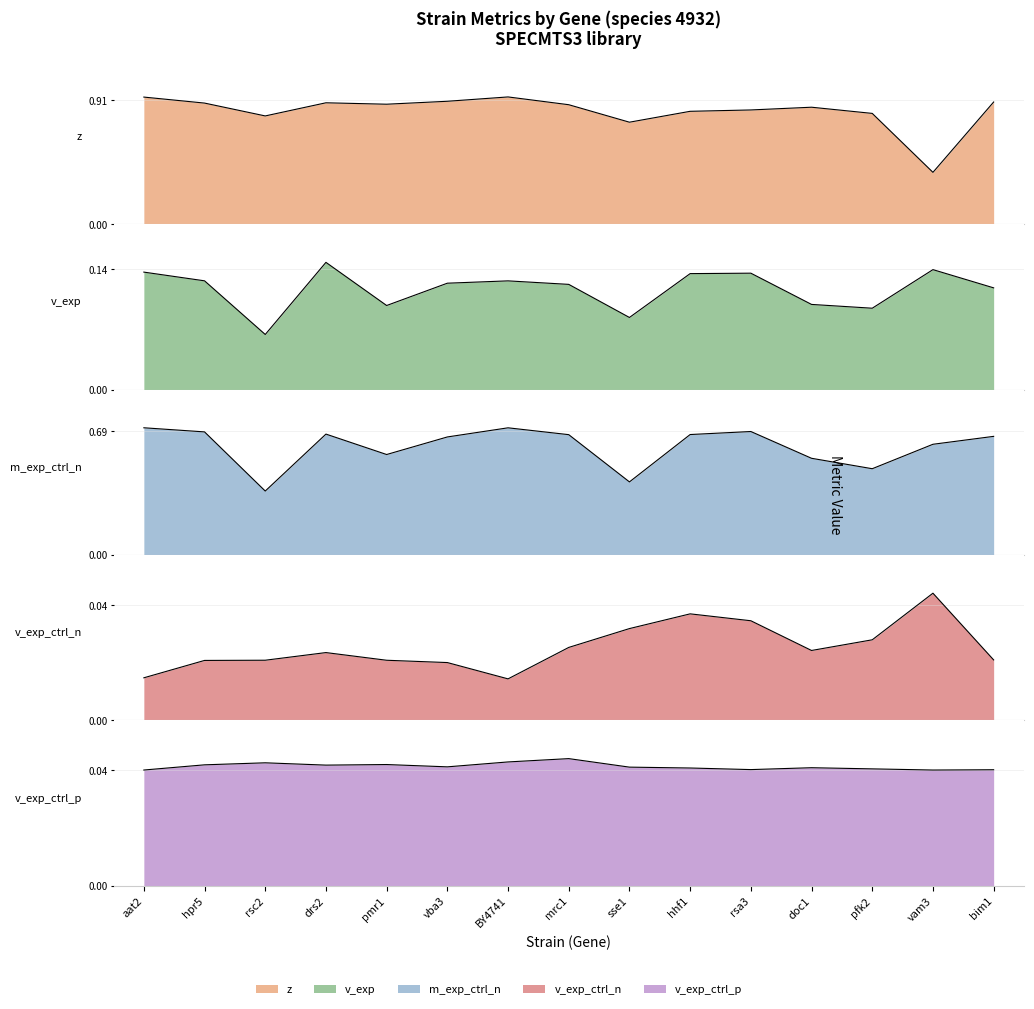

Reading left to right, what are all the values shown in this chart?

z: 0.9	0.9	0.8	0.9	0.9	0.9	0.9	0.9	0.7	0.8	0.8	0.9	0.8	0.4	0.9
v_exp: 0.1	0.1	0.1	0.1	0.1	0.1	0.1	0.1	0.1	0.1	0.1	0.1	0.1	0.1	0.1
m_exp_ctrl_n: 0.7	0.7	0.4	0.7	0.6	0.7	0.7	0.7	0.4	0.7	0.7	0.5	0.5	0.6	0.7
v_exp_ctrl_n: 0.0	0.0	0.0	0.0	0.0	0.0	0.0	0.0	0.0	0.0	0.0	0.0	0.0	0.0	0.0
v_exp_ctrl_p: 0.0	0.0	0.0	0.0	0.0	0.0	0.0	0.0	0.0	0.0	0.0	0.0	0.0	0.0	0.0